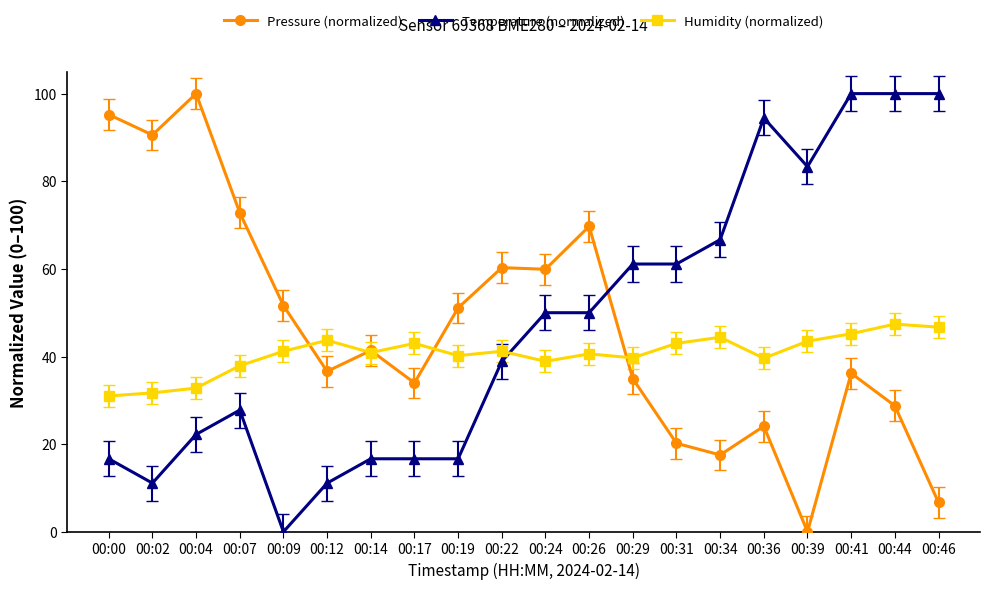

Is the value of Pressure (normalized) at 00:29 greater than the value of Temperature (normalized) at 00:34?

No